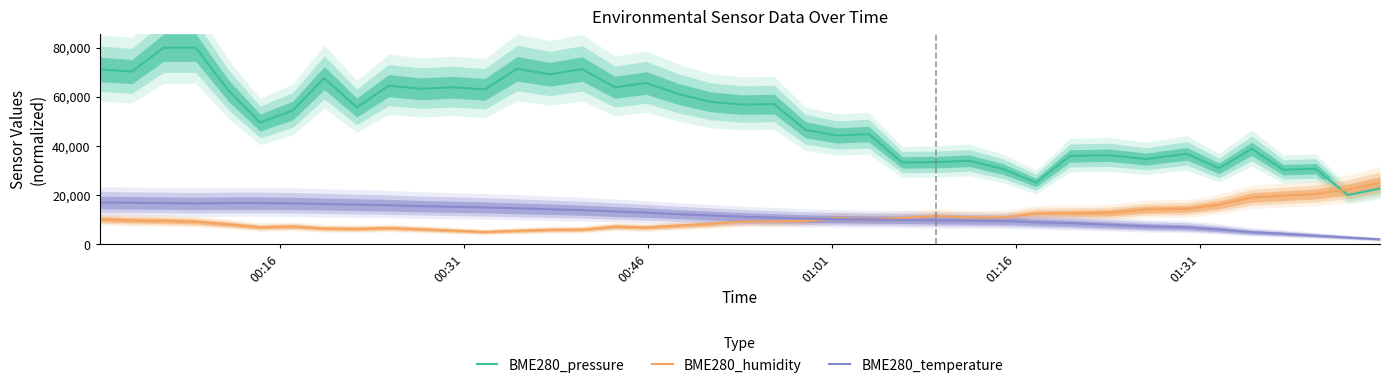

What are all the series names shown in the legend?

BME280_pressure, BME280_humidity, BME280_temperature